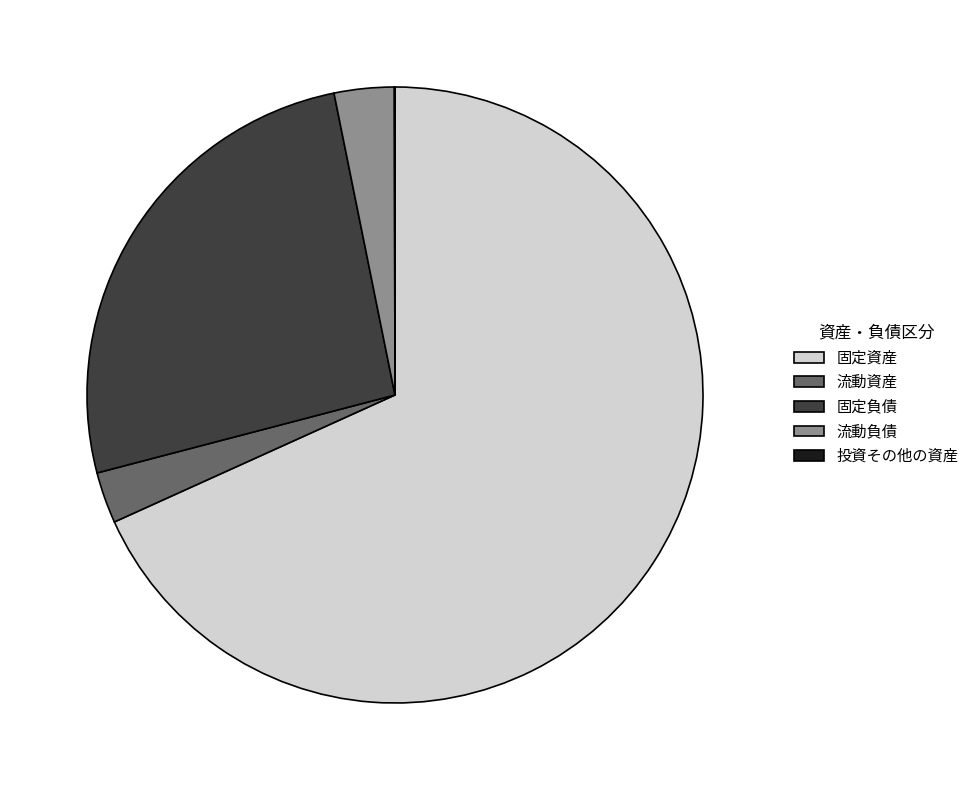

Does any single category account for the majority?

Yes